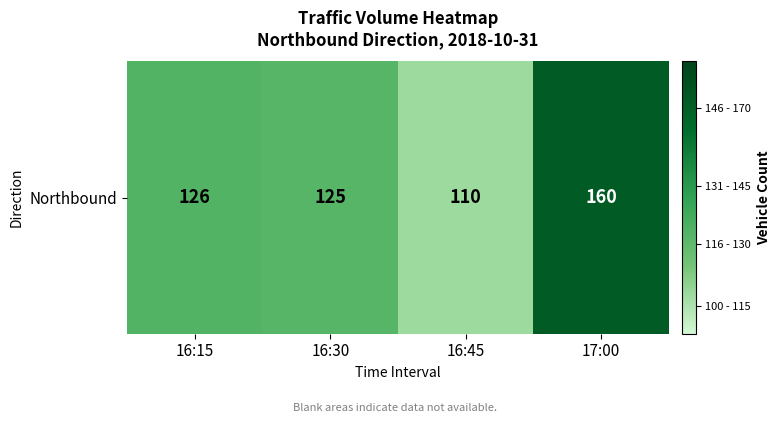

The chart shows a value of 110 at 16:45. True or false?

True